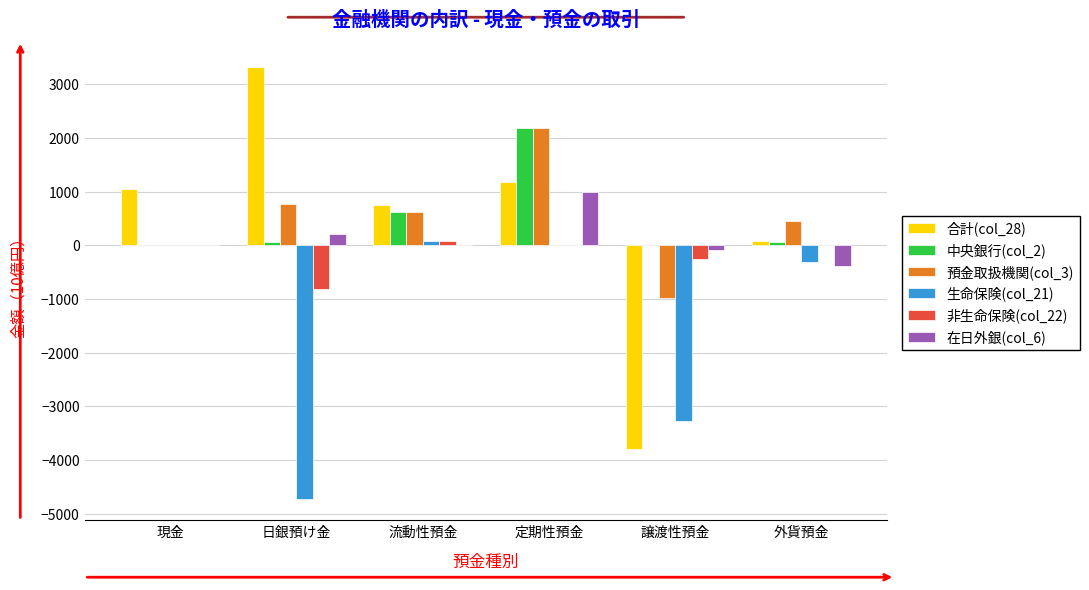

What is the difference between the 在日外銀(col_6) values at 日銀預け金 and 譲渡性預金?

310.3